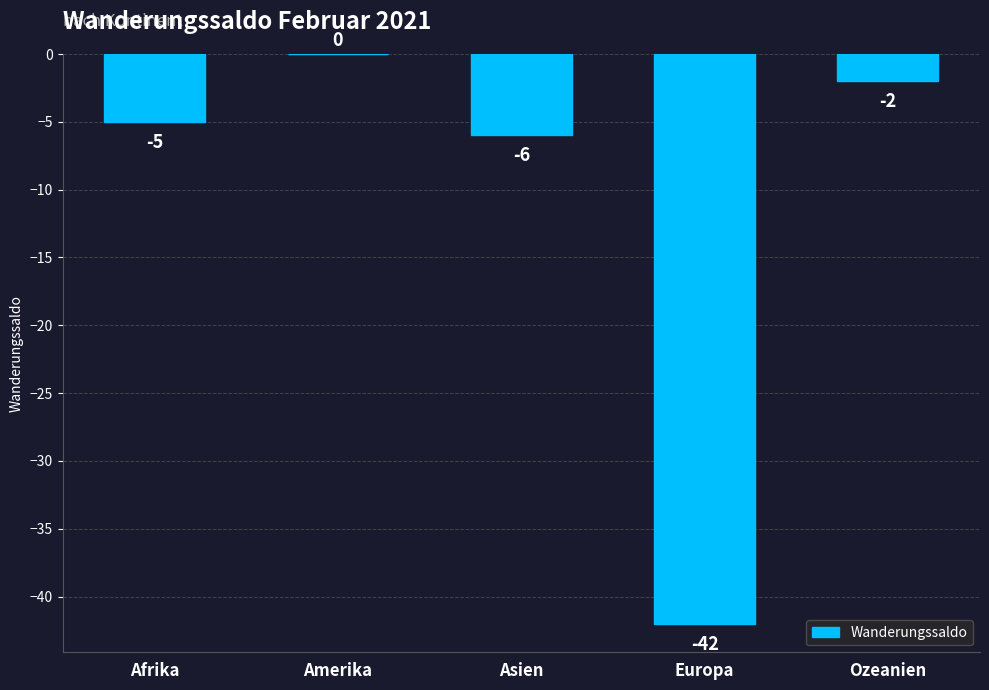

How many series are shown in this chart?

1